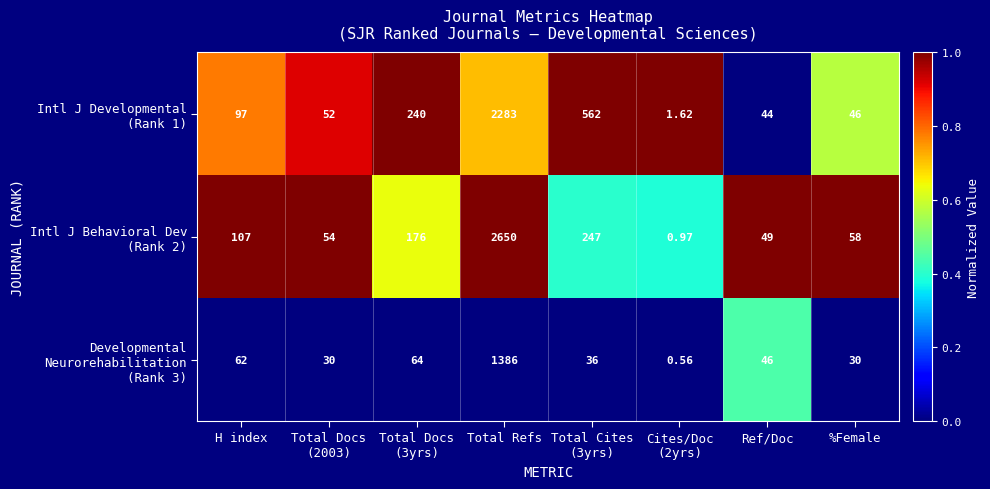

What is the total value across all series at Total Docs
(2003)?

136.0